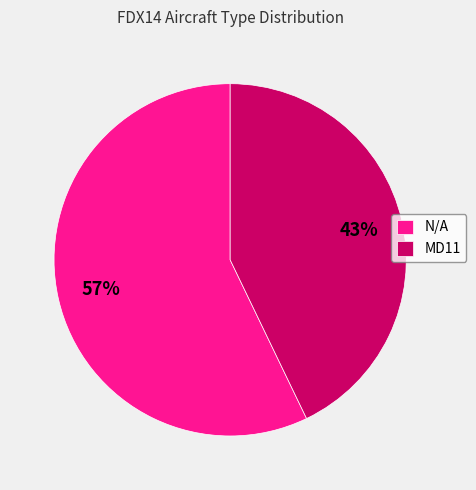

What is the majority slice?

N/A